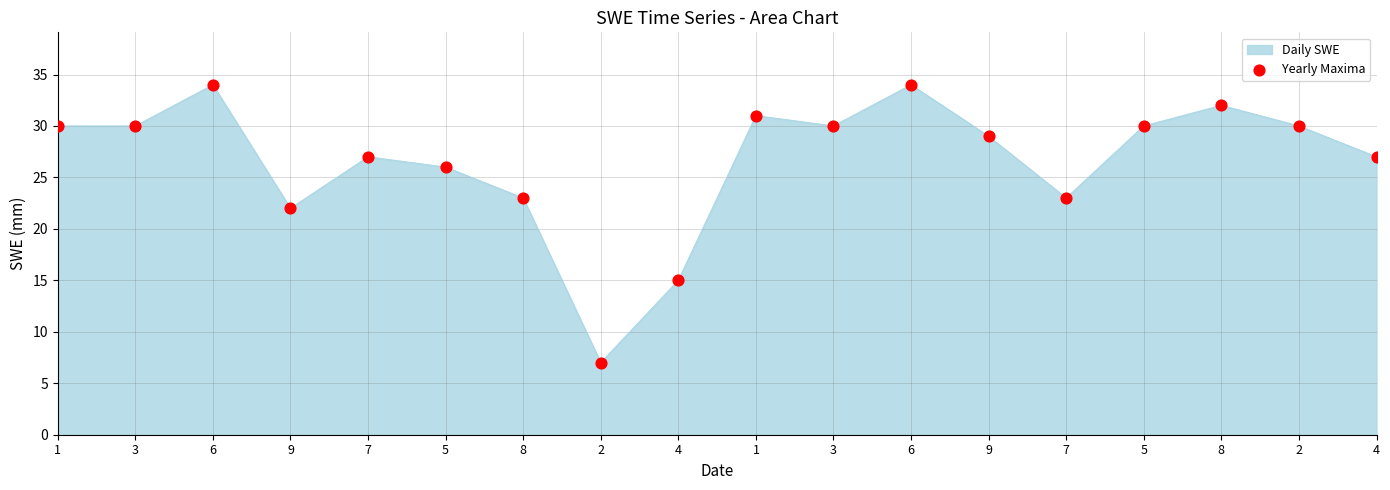

Between 7 and 4, which is larger?

7